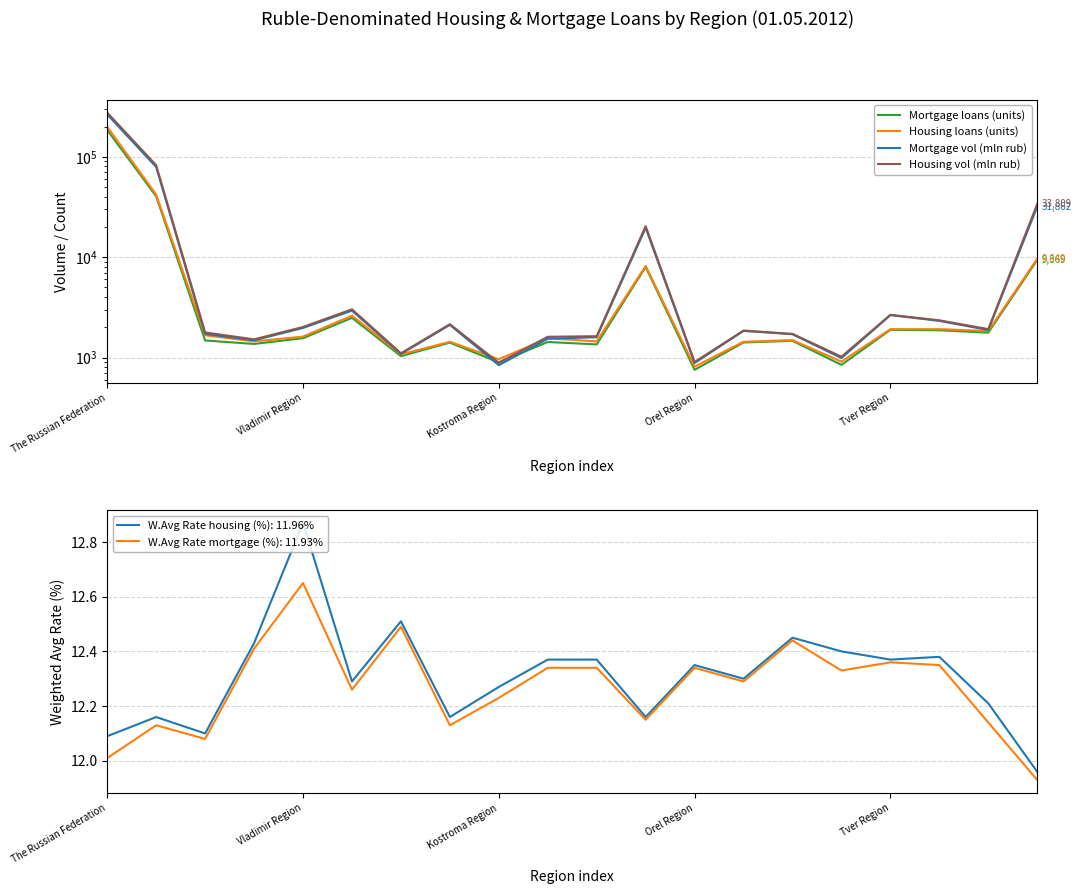

In Mortgage vol (mln rub), how many points are higher than both neighbors (excluding endpoints)?

5